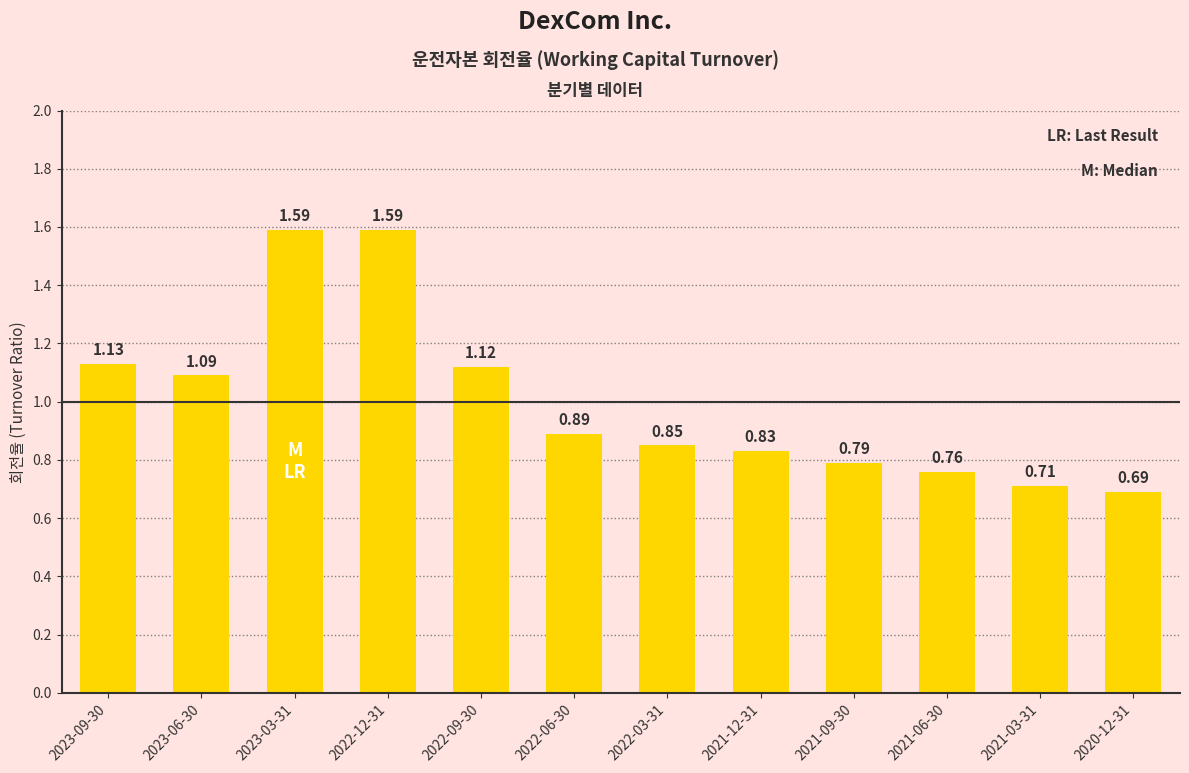

The value at 2022-09-30 is 1.8. True or false?

False